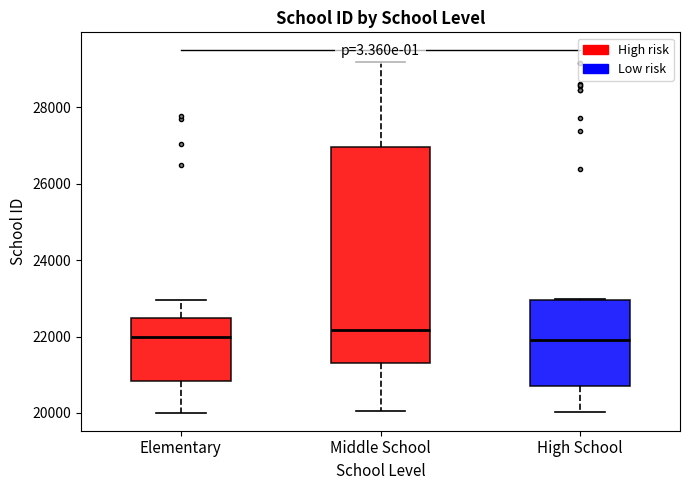

Reading left to right, read every box against the y-axis: the position of its median line, the range the box covers, and the ends of its whiskers. The values are not printed on the chart, so give them approximately, as read against the axis.

Elementary: median 22000, box 20800 to 22400, whiskers 20000 to 23000
Middle School: median 22200, box 21200 to 27000, whiskers 20000 to 29200
High School: median 22000, box 20800 to 23000, whiskers 20000 to 23000